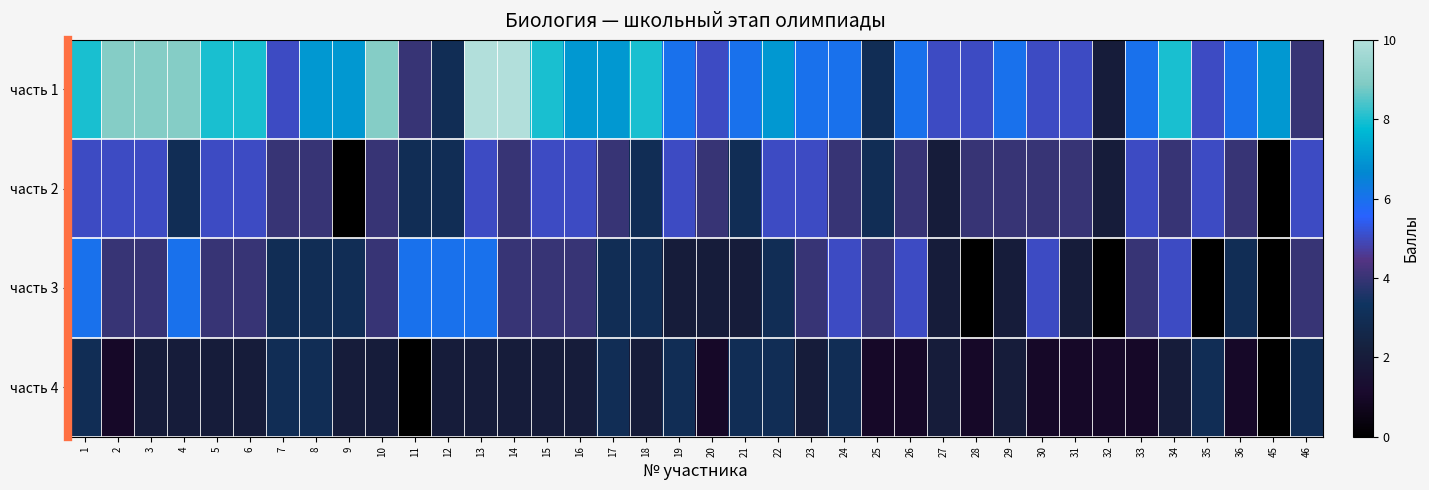

How many distinct data groups are displayed?

4